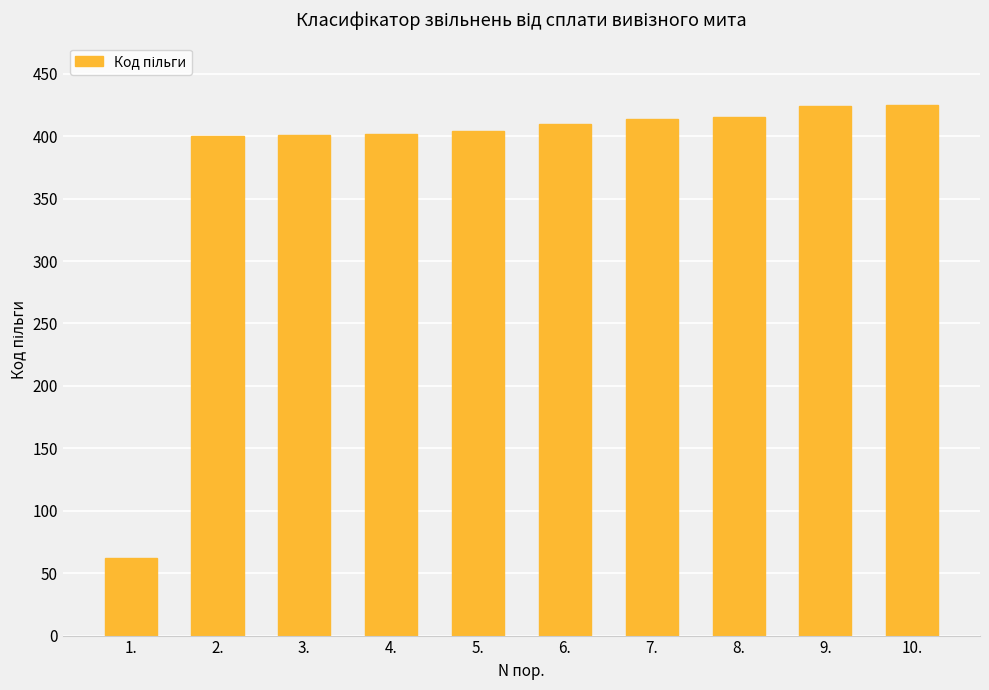

What is the greatest value displayed?

425